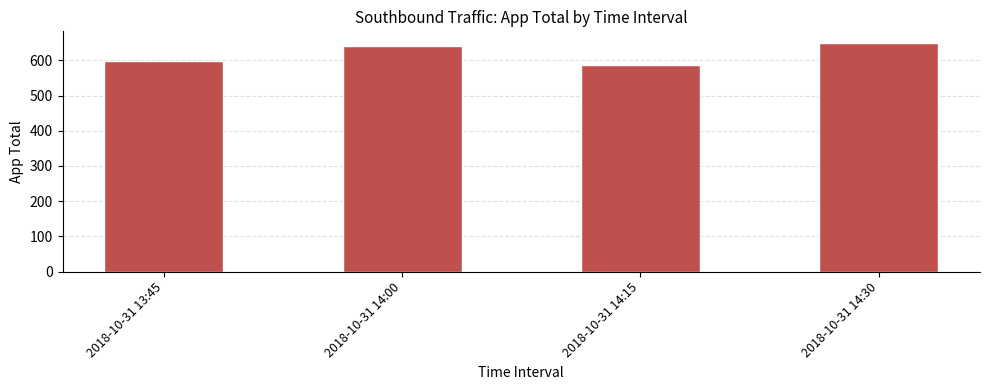

How many values are below 642?

2